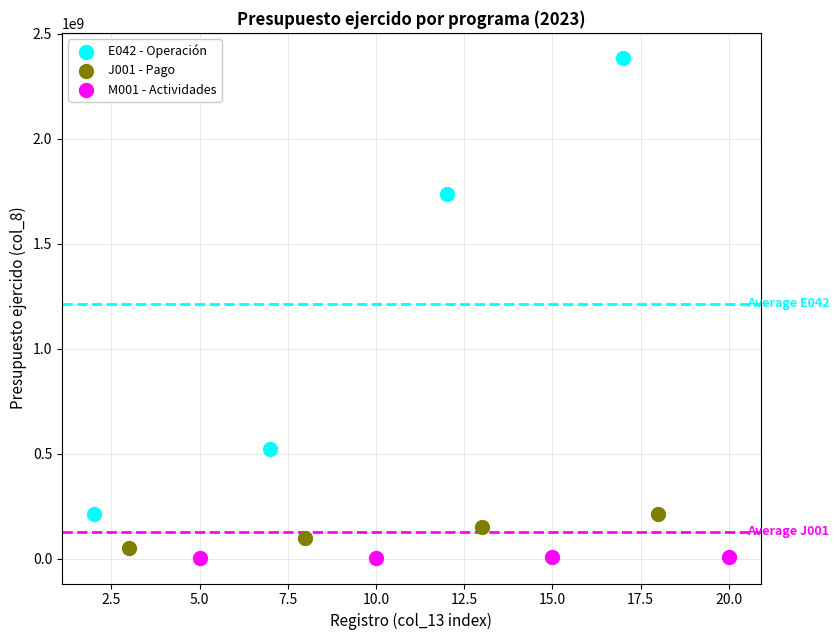

Which series contains the lowest Y value?

M001 - Actividades